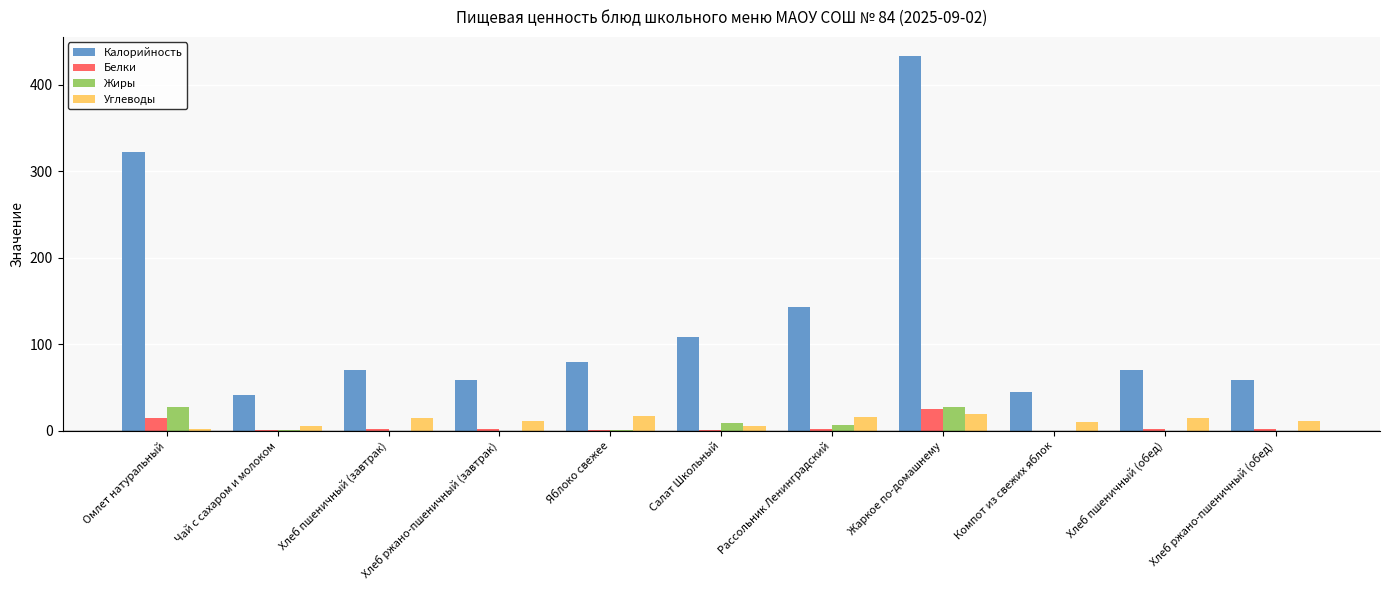

What is the maximum value shown in the chart?

433.5